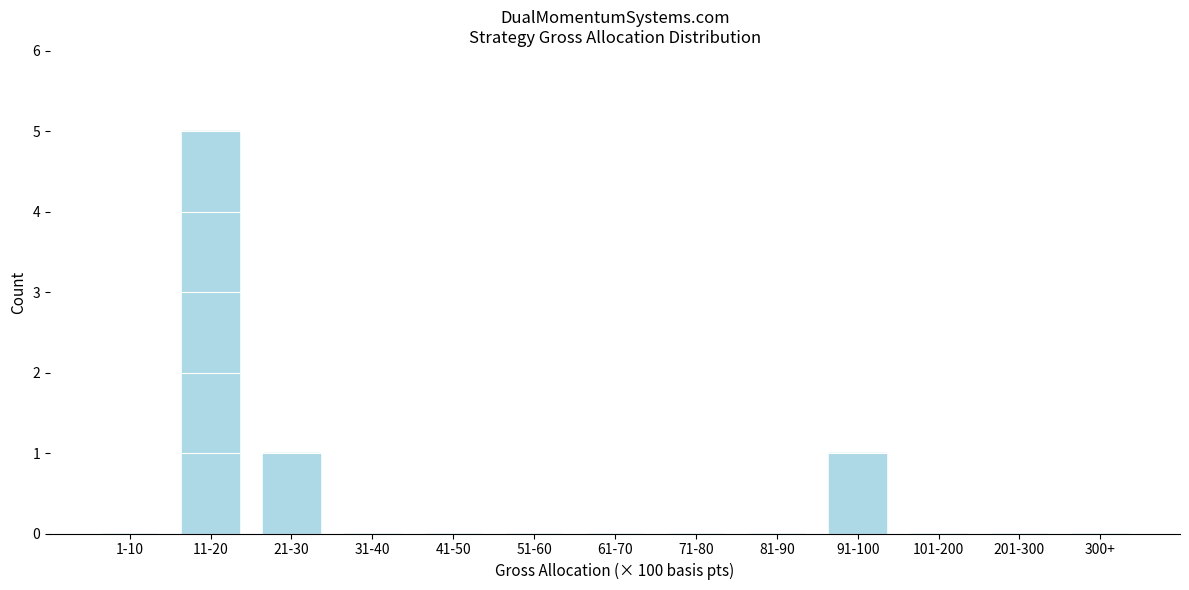

Reading left to right, what are all the values shown in this chart?

1-10=0	11-20=5	21-30=1	31-40=0	41-50=0	51-60=0	61-70=0	71-80=0	81-90=0	91-100=1	101-200=0	201-300=0	300+=0